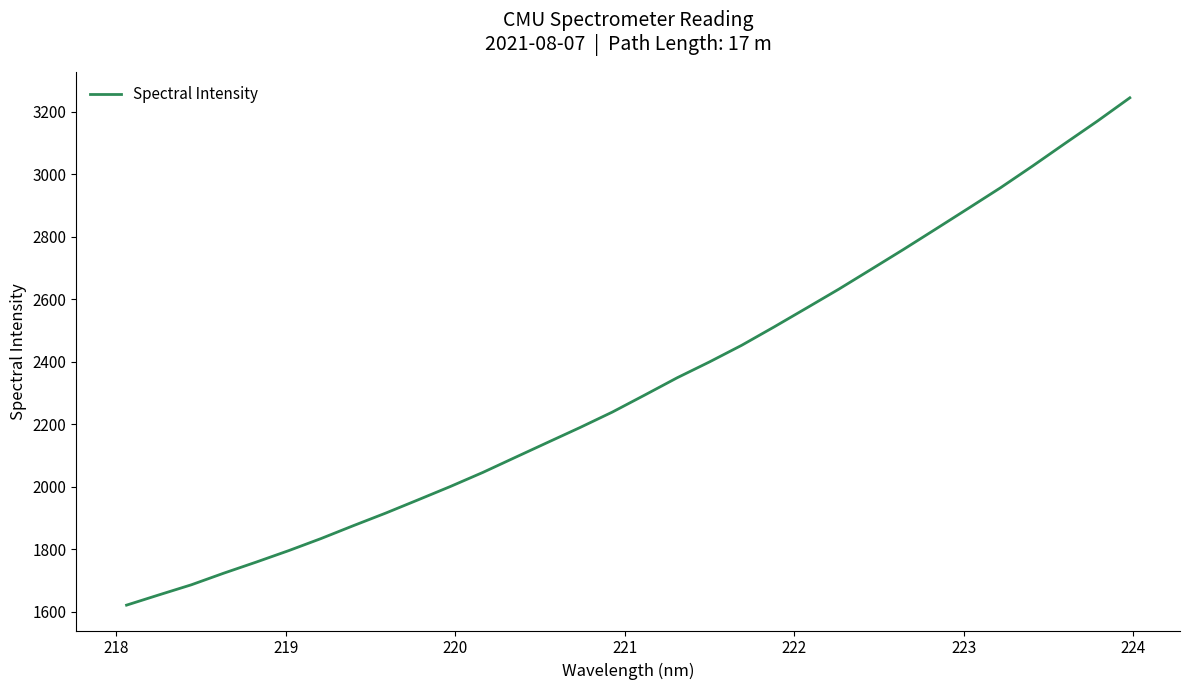

Is this an area chart (filled region under the line)?

No